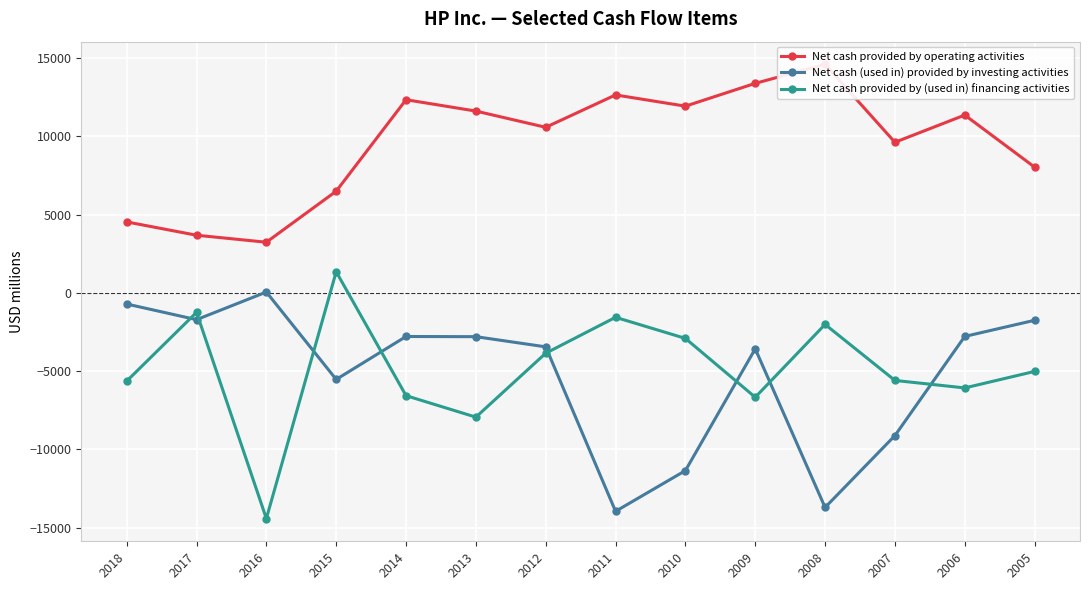

Count the number of data series in this chart.

3